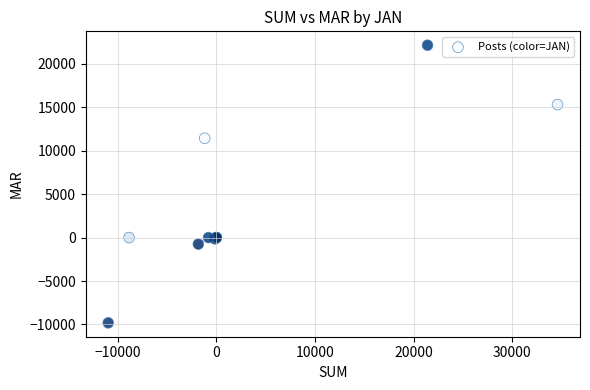

What Y value in the scatter plot is closest to 6168?

11436